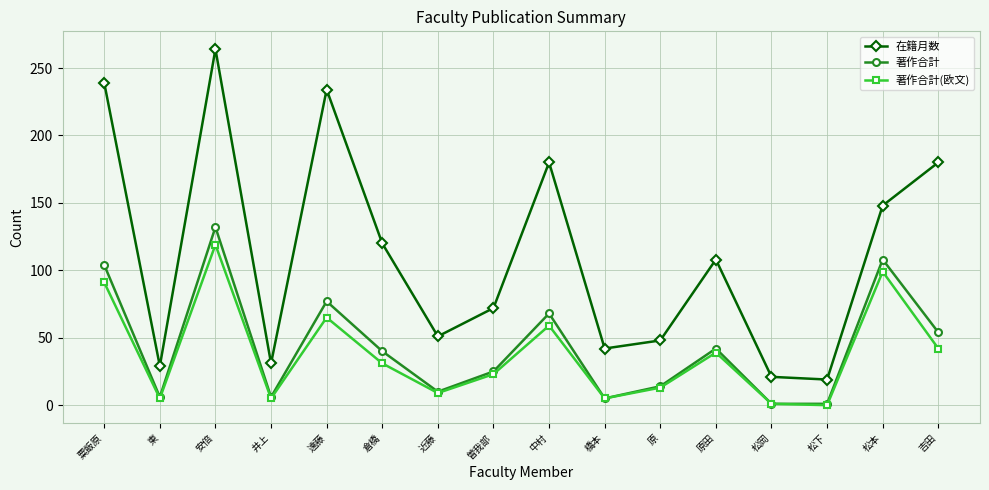

What is the label of the 1st point from the right?

吉田